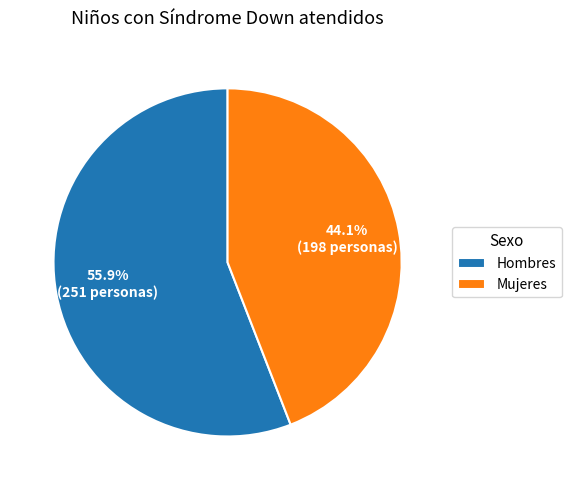

Is it true that Mujeres is 44% of the pie?

True